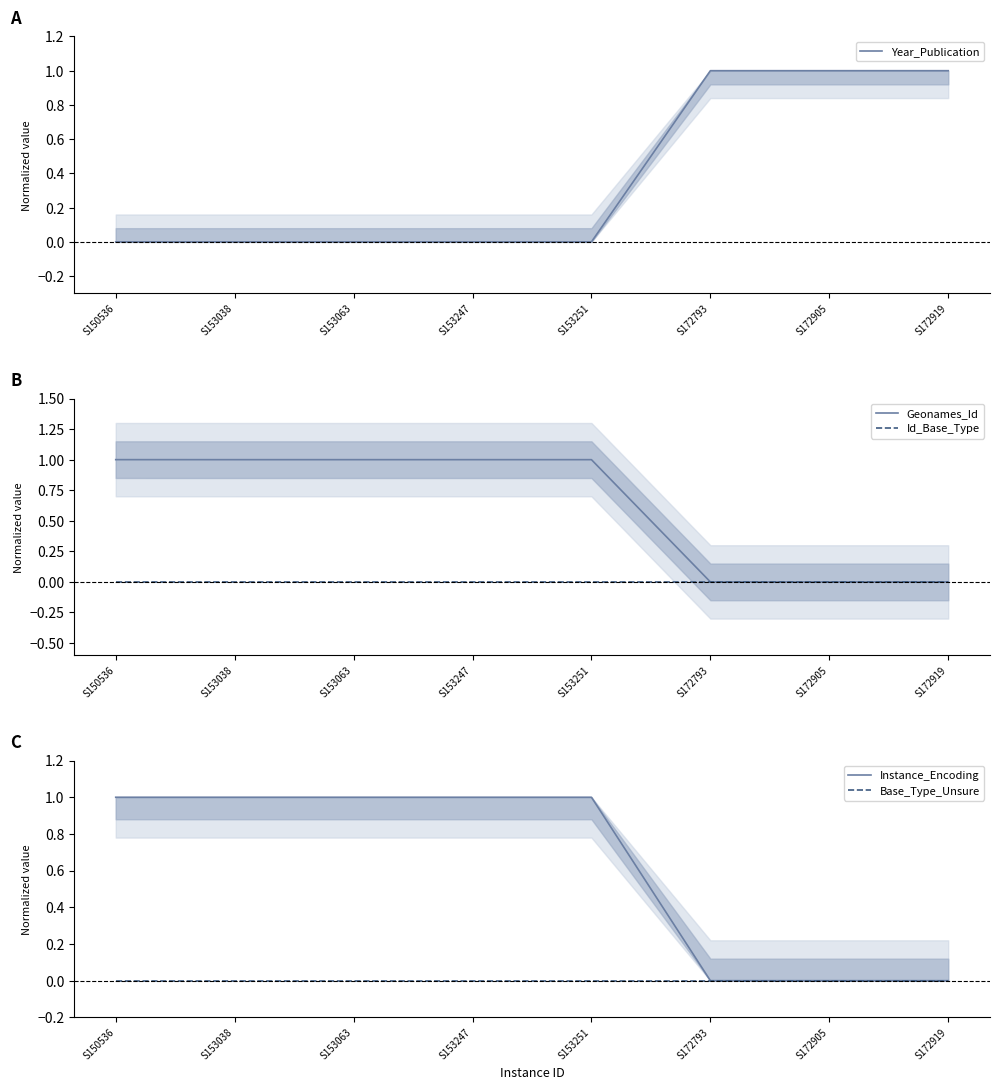

True or false: Geonames_Id has more than 0 points higher than both neighbors.

False